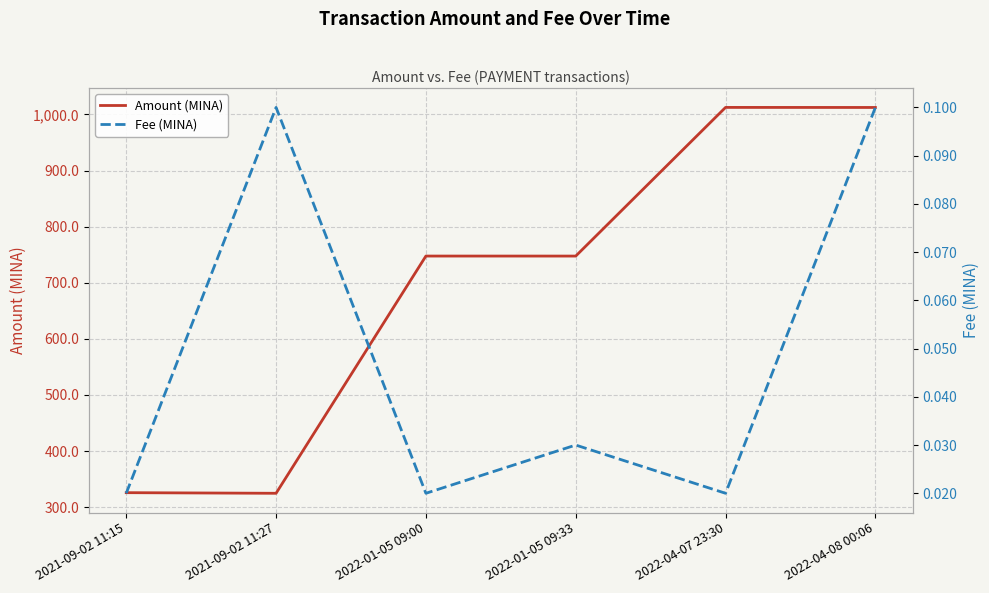

True or false: Amount (MINA) and Fee (MINA) intersect in this chart.

False